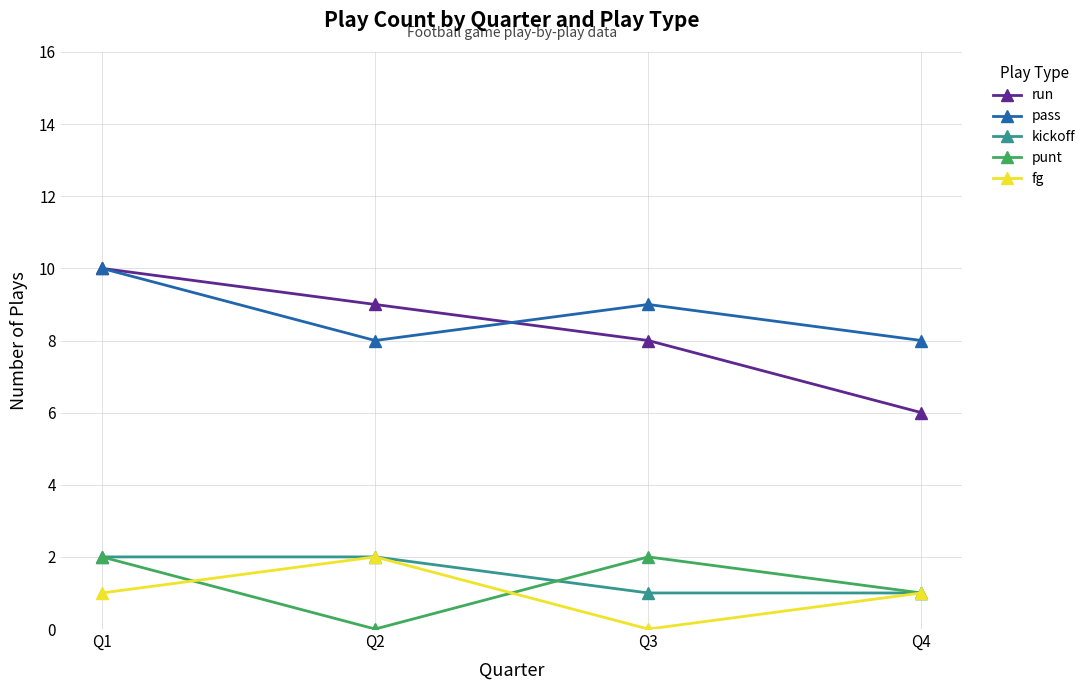

How many data points does each series have?

4